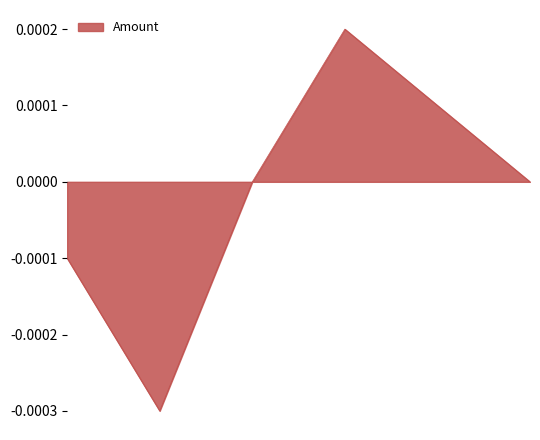

How many interior local valleys (lower than both neighbors) does the data have?

1